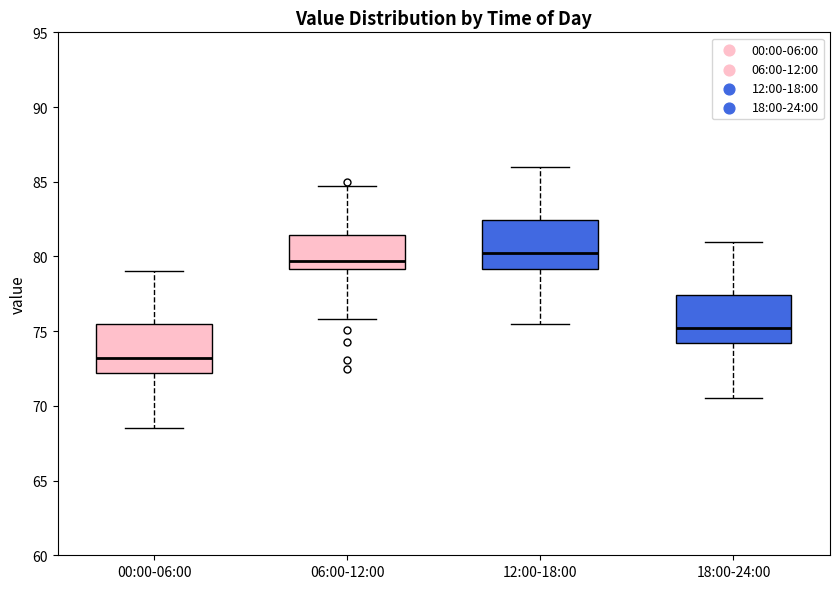

Where is the lower edge of the box for 18:00-24:00 on the y-axis? The values are not printed on the chart, so give them approximately, as read against the axis.

74.0